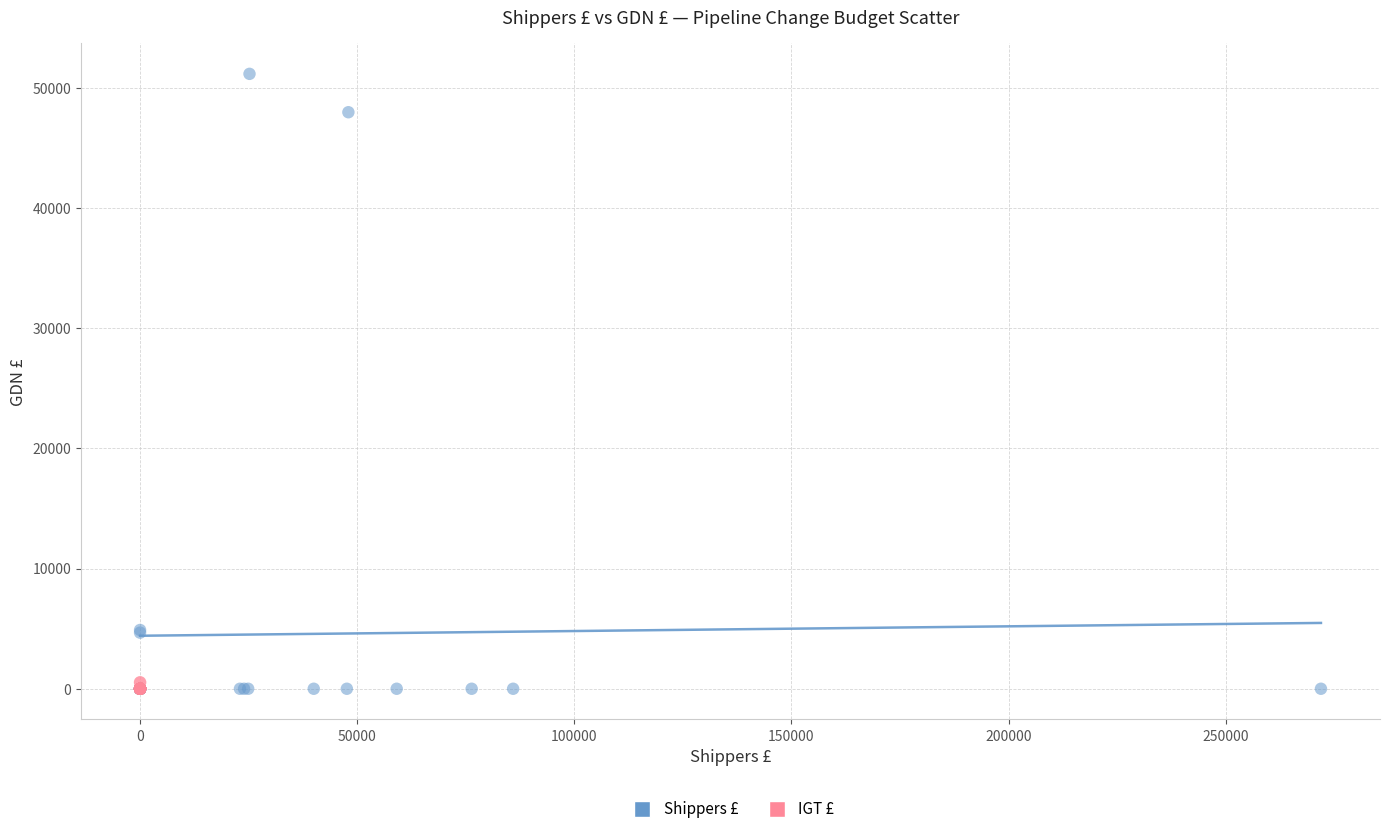

What are all the series names shown in the legend?

Shippers £, IGT £